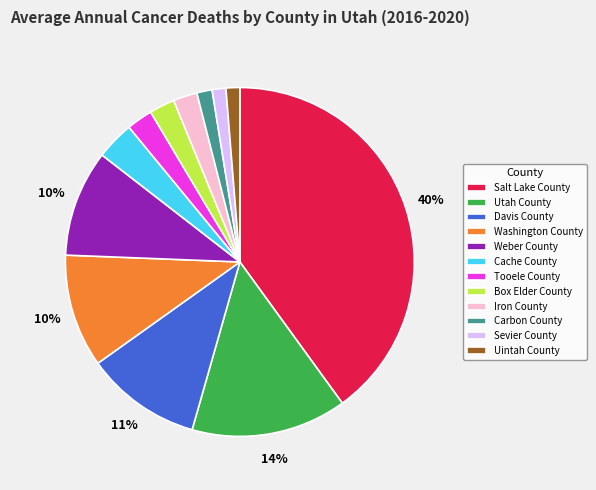

What percentage is the Sevier County slice, to the nearest percent?

1%